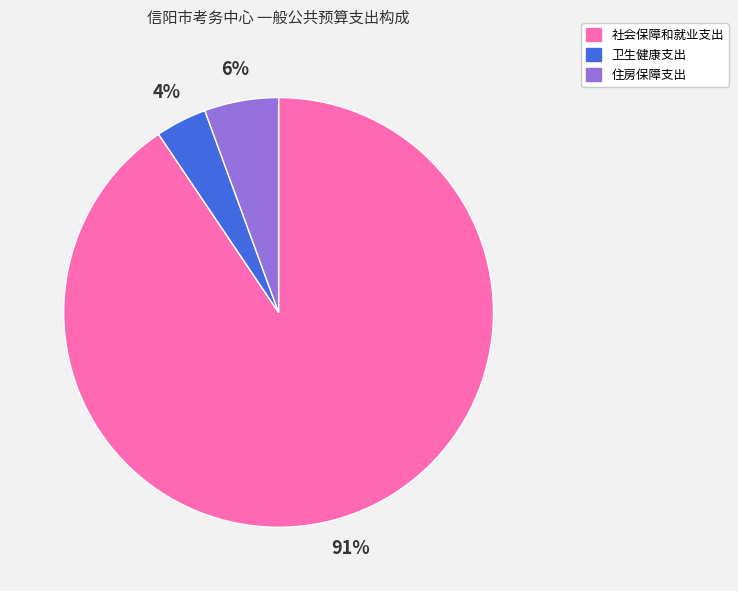

What is the smallest slice in the pie chart?

卫生健康支出